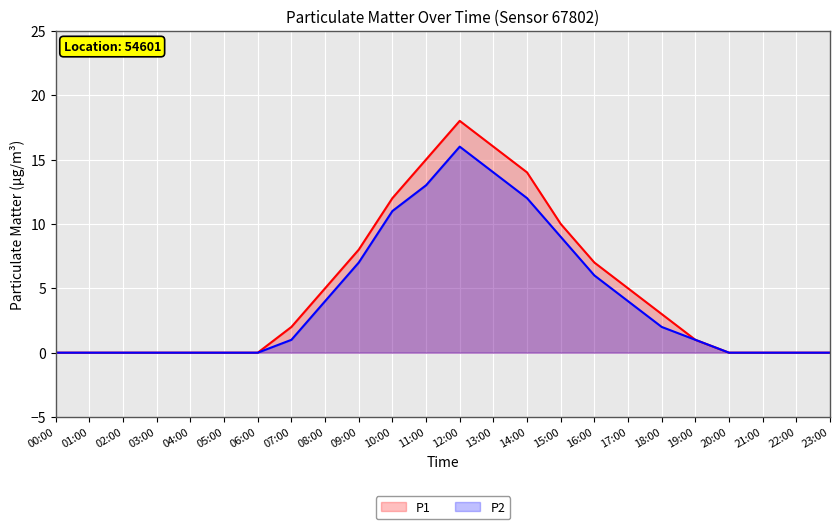

Count the number of categories in the chart.

24